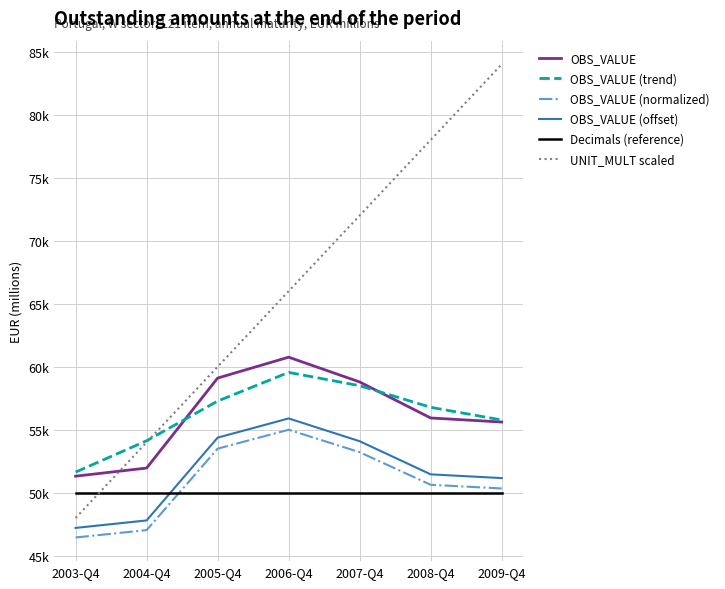

Does the chart have visible grid lines?

Yes